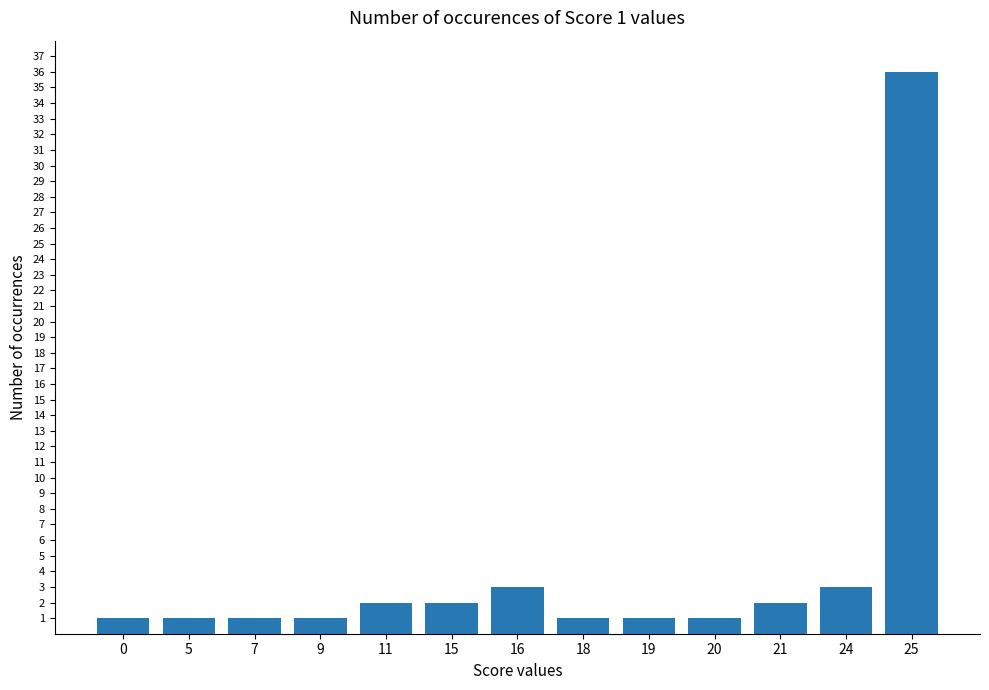

What is the value of the 5th bar from the left?

2